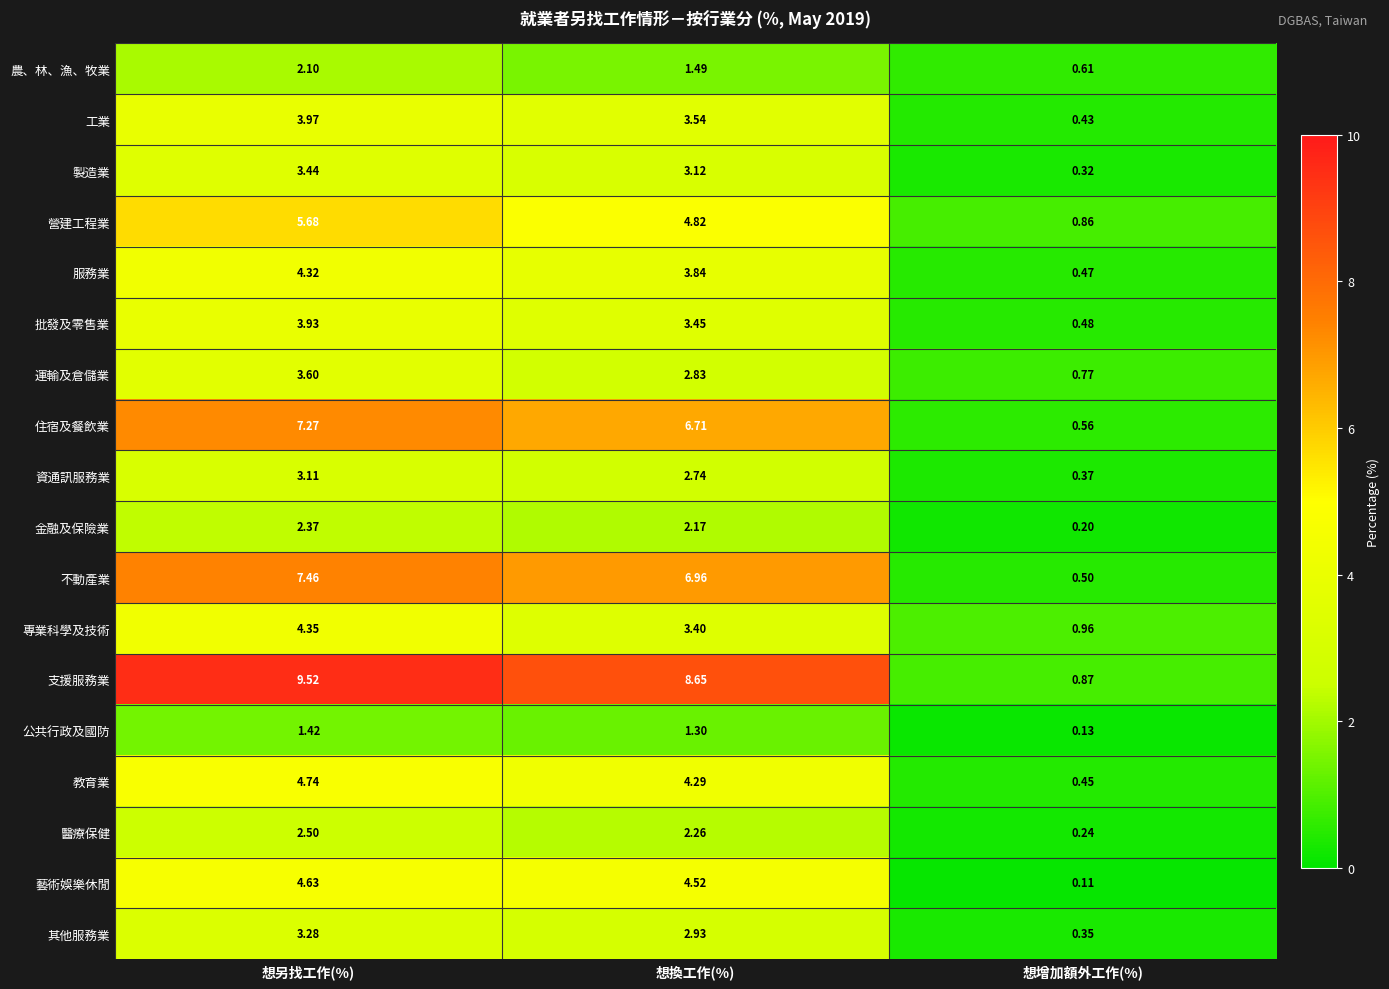

How many categories are shown in the chart?

3